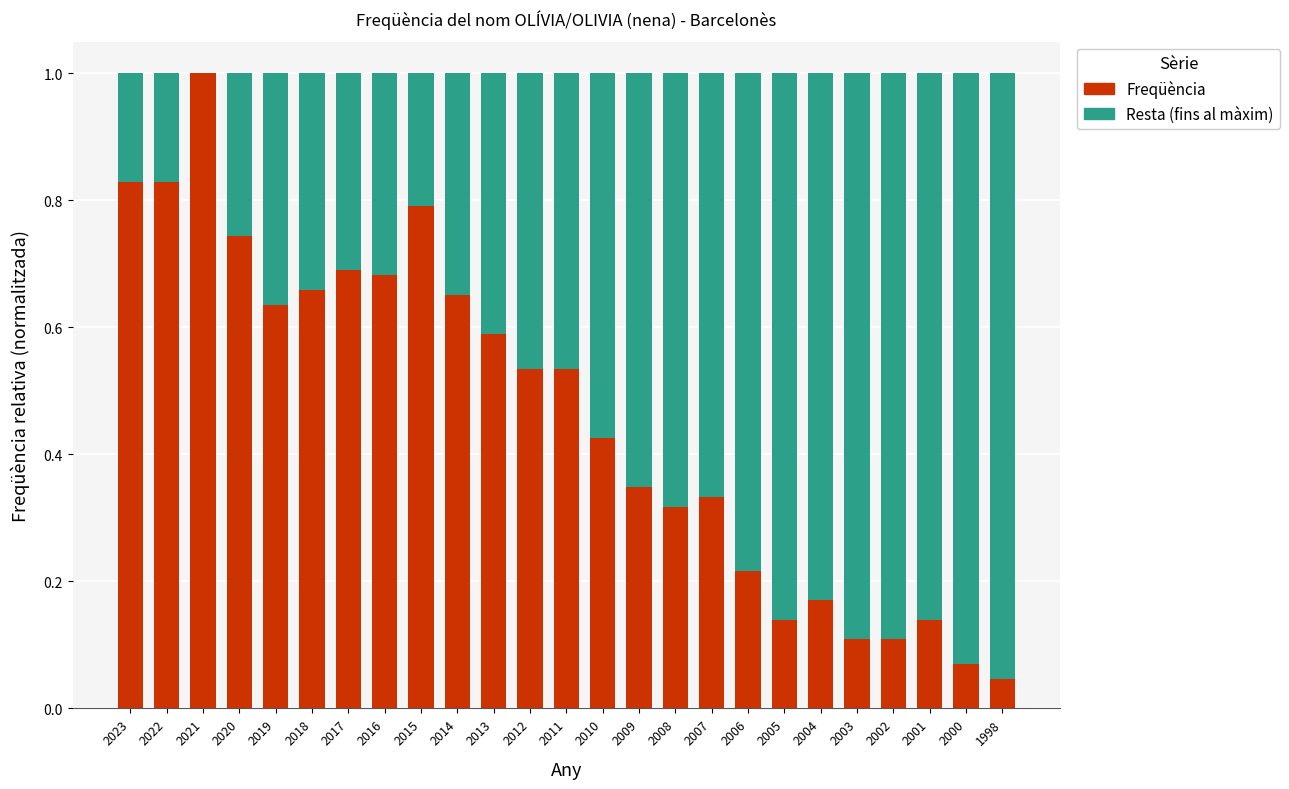

Which category has the highest value in the Freqüència series?

2021